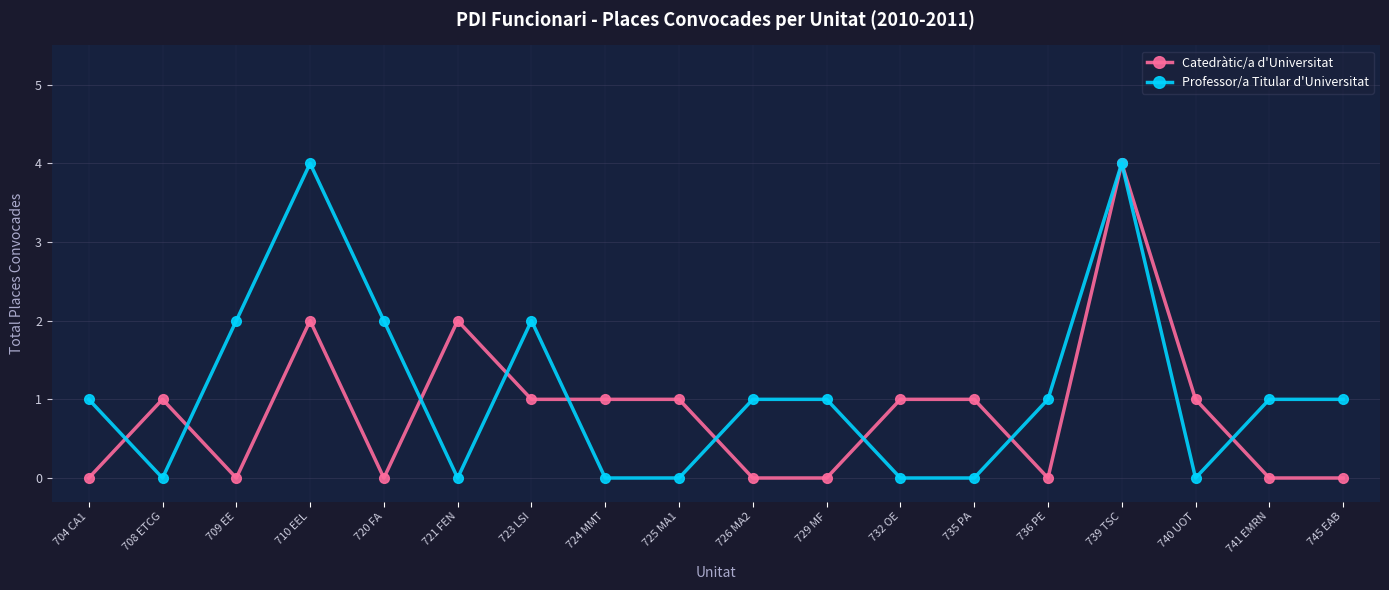

How many categories are shown in the chart?

18